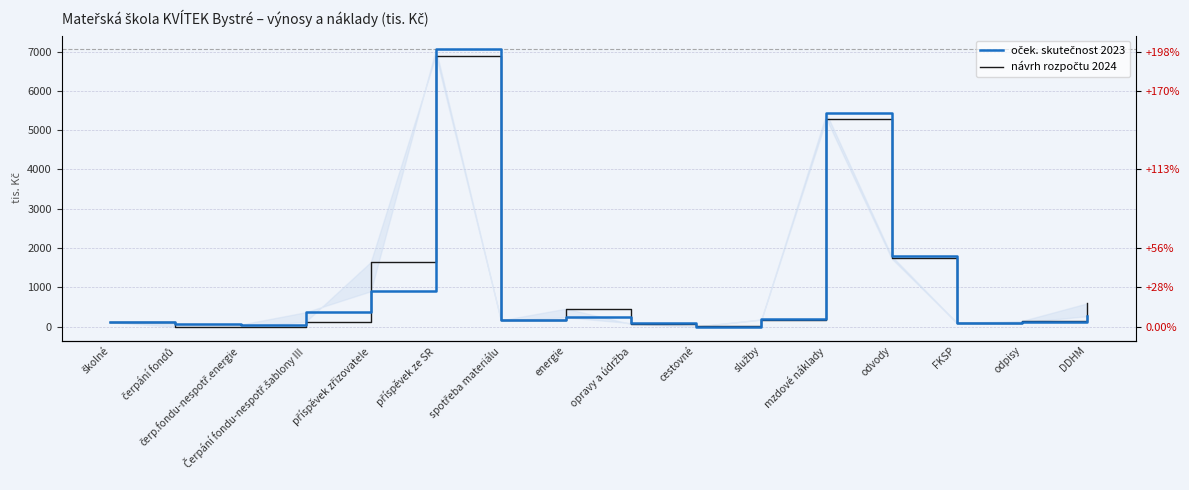

How many distinct data groups are displayed?

2